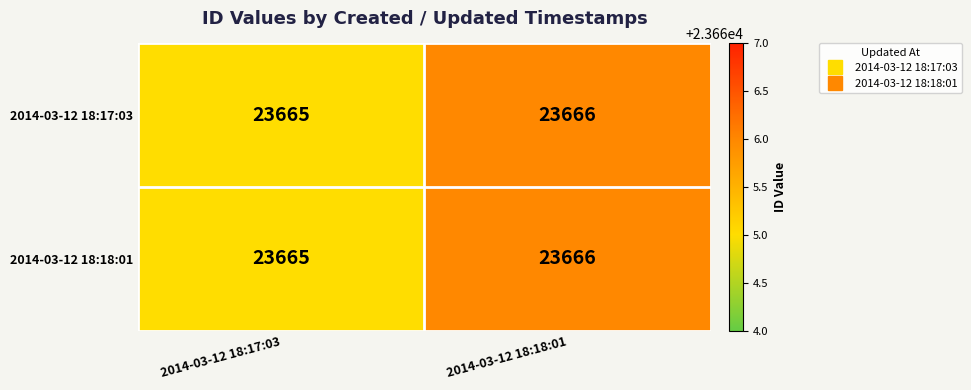

Which label corresponds to the smallest value in the chart?

2014-03-12 18:17:03